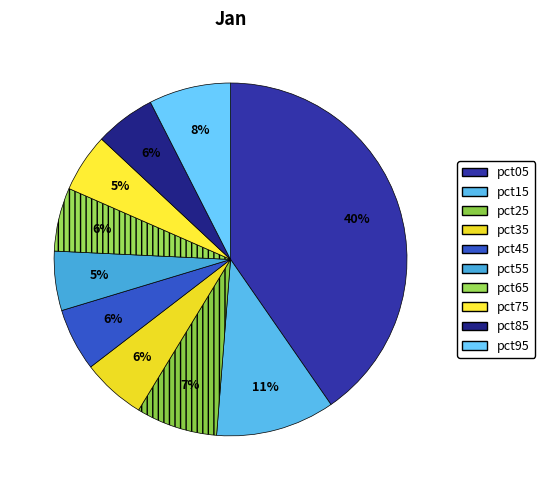

True or false: pct55 accounts for 5% of the total.

True